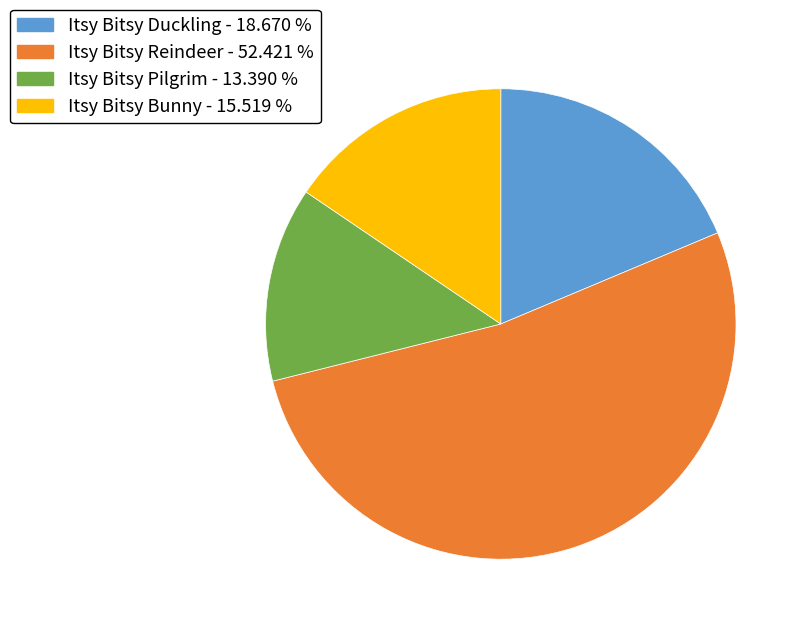

Is it true that Itsy Bitsy Bunny is 9% of the pie?

False